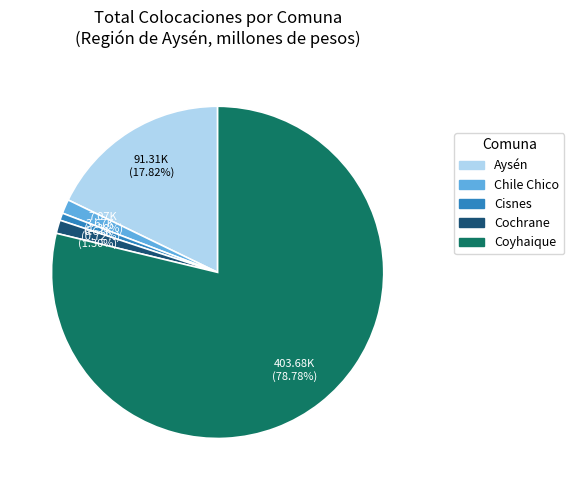

Does Cisnes represent more than half of the total?

No